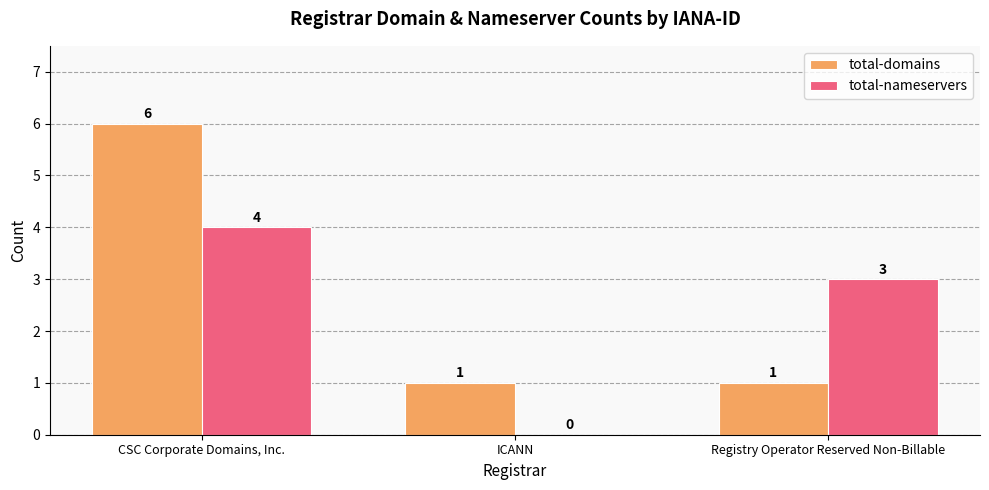

Is the value of total-domains at CSC Corporate Domains, Inc. greater than the value of total-nameservers at CSC Corporate Domains, Inc.?

Yes